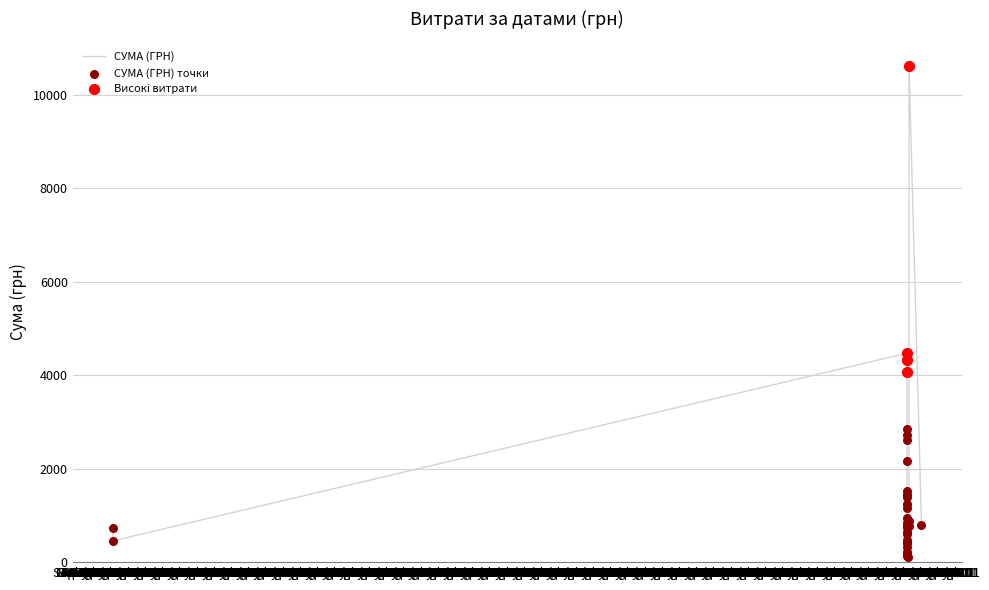

What is the change in value from 1 to 34?

-4367.9